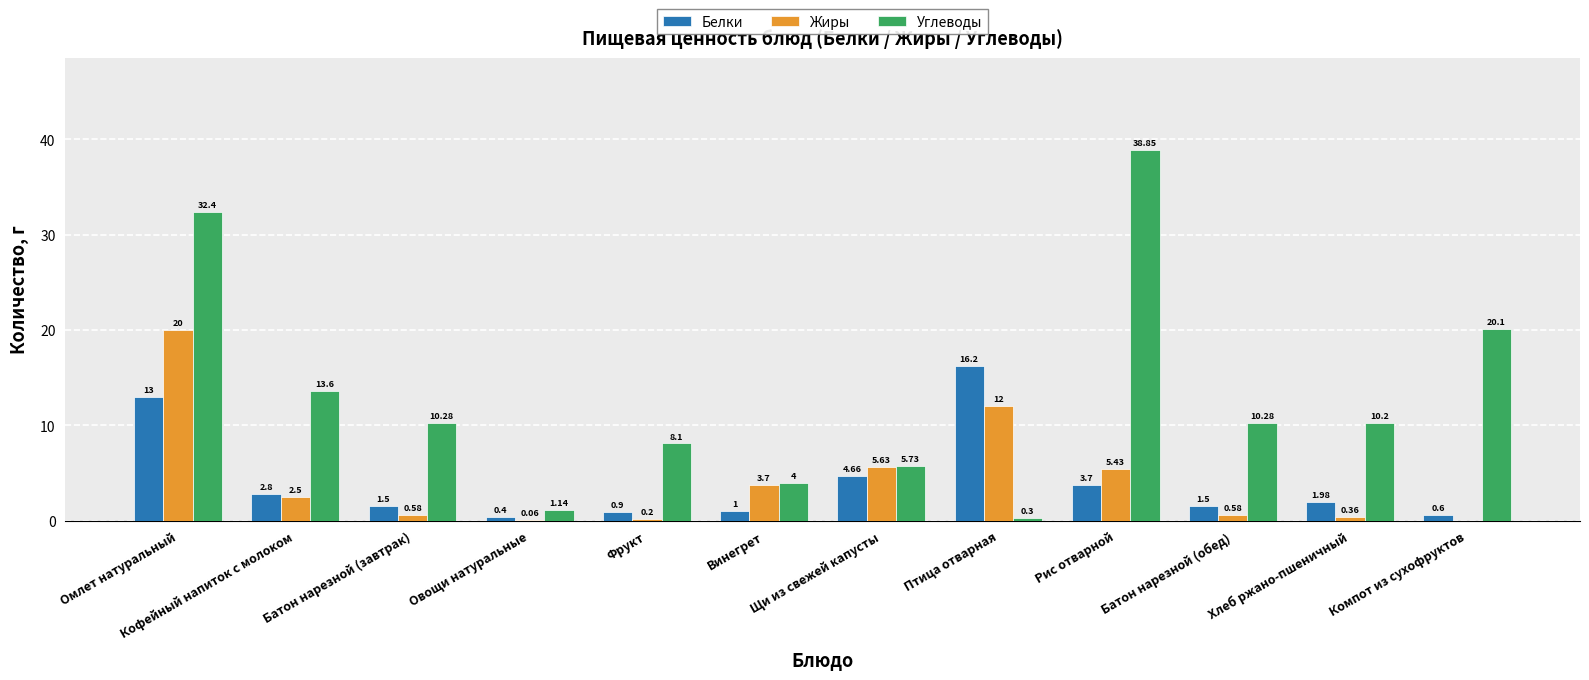

Which label corresponds to the largest value in the chart?

Рис отварной